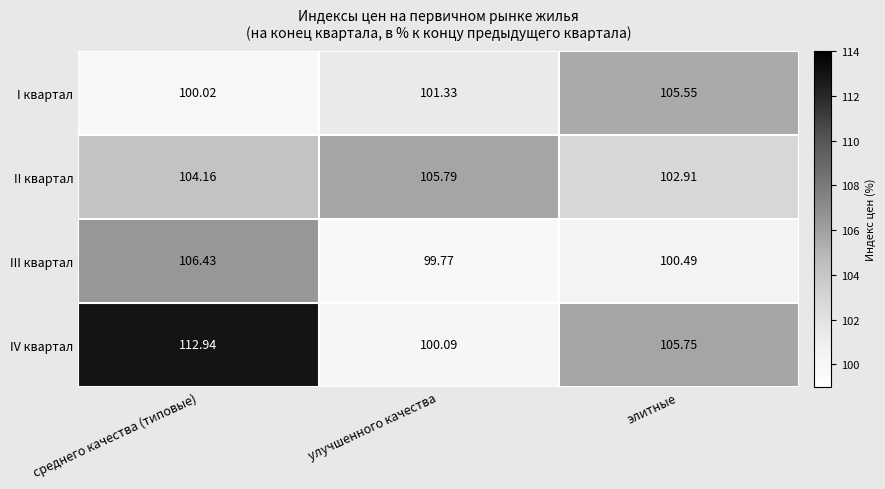

Which series has the largest range (max minus min)?

IV квартал